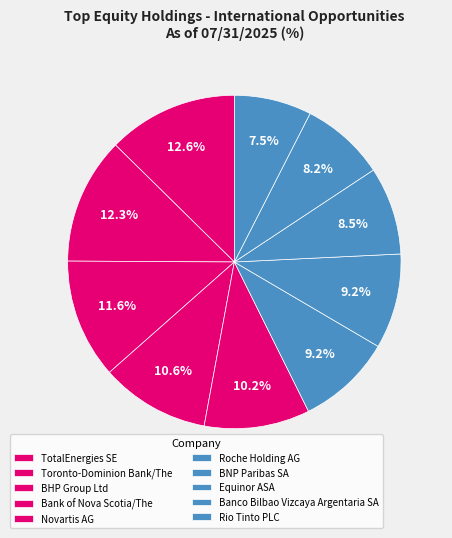

What is the smallest slice in the pie chart?

Rio Tinto PLC